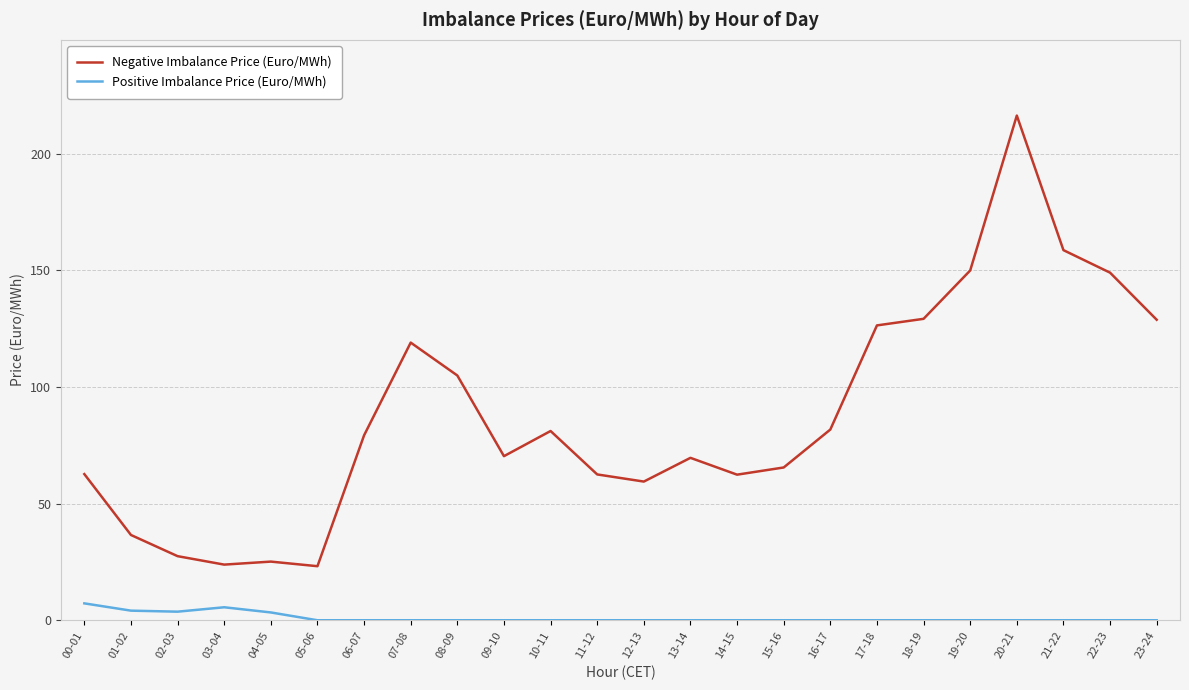

At which category does the chart reach its peak across all series?

20-21